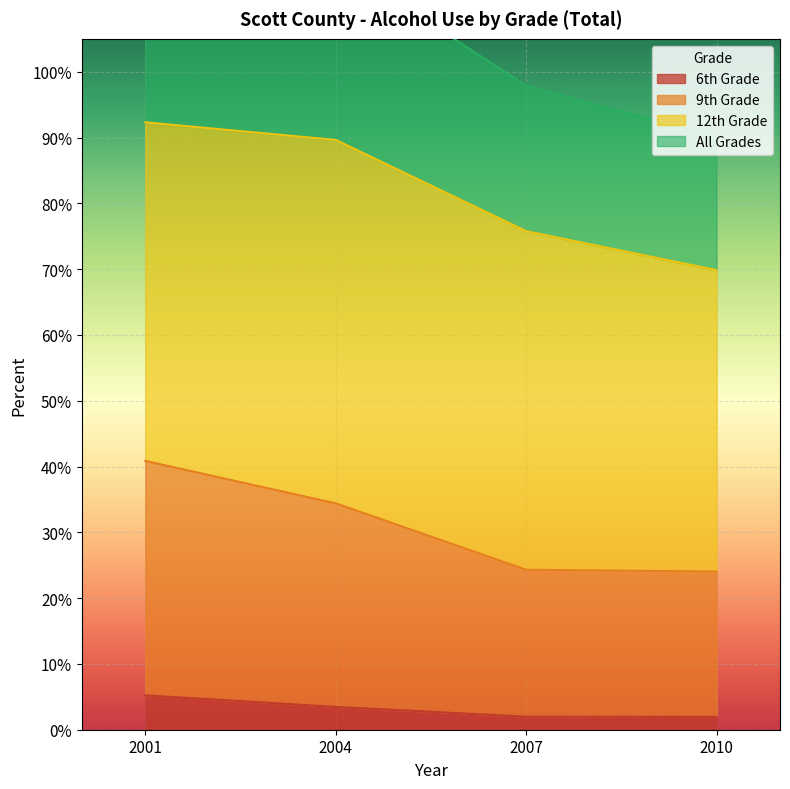

Which category has the highest value across all series?

2001